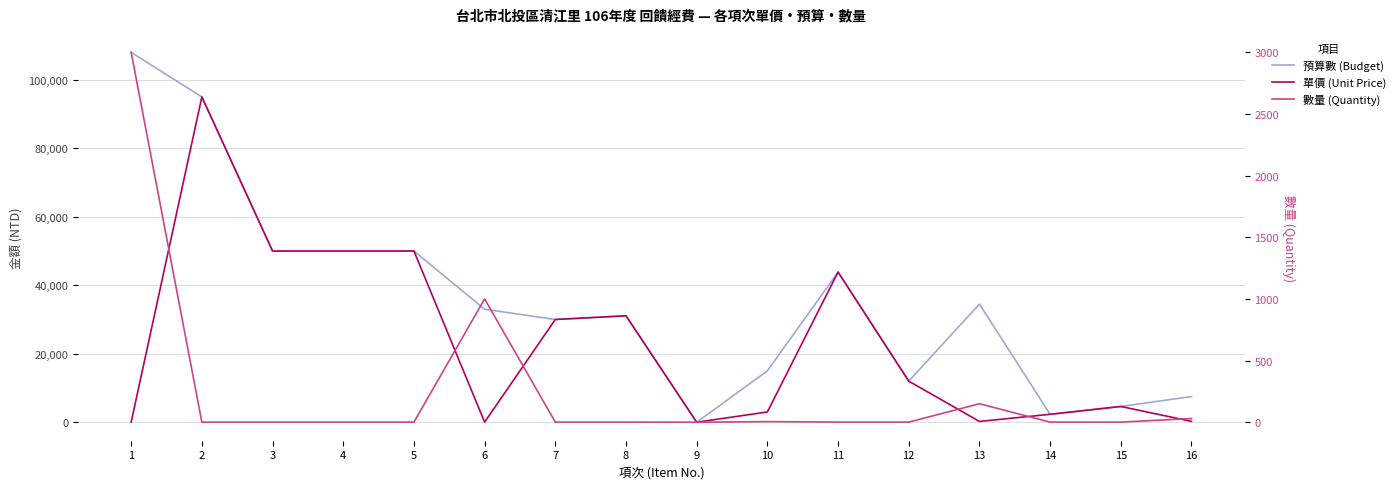

What is the sum of the 預算數 (Budget) values at 3 and 15?

54600